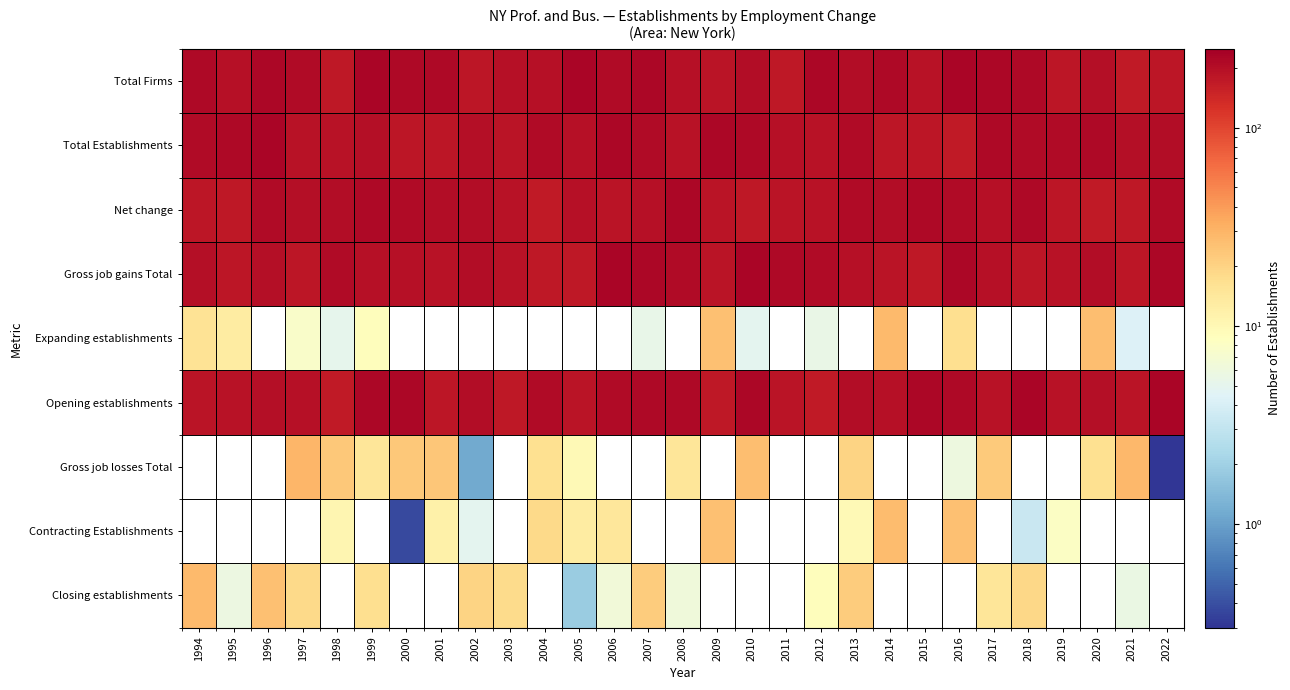

Reading left to right, list all the values displayed in this chart.

Total Firms: 1994=216.4	1995=196.3	1996=221.5	1997=211.8	1998=175.7	1999=228.5	2000=215.7	2001=217.2	2002=177.7	2003=197.0	2004=192.2	2005=225.6	2006=208.6	2007=219.4	2008=196.6	2009=183.6	2010=203.3	2011=173.8	2012=219.7	2013=207.9	2014=215.5	2015=191.3	2016=228.2	2017=223.6	2018=216.7	2019=181.7	2020=198.0	2021=172.6	2022=179.3
Total Establishments: 1994=211.0	1995=214.7	1996=228.1	1997=189.5	1998=192.2	1999=198.2	2000=181.4	2001=177.8	2002=198.5	2003=183.6	2004=210.2	2005=196.2	2006=220.0	2007=212.0	2008=188.7	2009=219.9	2010=218.3	2011=193.2	2012=187.3	2013=210.9	2014=178.4	2015=182.0	2016=170.4	2017=217.2	2018=209.9	2019=212.3	2020=216.8	2021=197.5	2022=204.1
Net change: 1994=178.4	1995=176.9	1996=210.1	1997=198.3	1998=203.9	1999=215.9	2000=208.1	2001=203.2	2002=203.6	2003=188.2	2004=171.8	2005=196.2	2006=182.9	2007=194.5	2008=221.2	2009=184.0	2010=173.5	2011=186.9	2012=187.6	2013=209.7	2014=203.4	2015=217.0	2016=209.9	2017=194.4	2018=218.8	2019=180.0	2020=171.4	2021=175.4	2022=213.3
Gross job gains Total: 1994=197.7	1995=179.7	1996=200.1	1997=179.1	1998=211.8	1999=196.8	2000=192.9	2001=188.1	2002=207.8	2003=191.7	2004=175.3	2005=177.1	2006=227.7	2007=224.5	2008=212.0	2009=186.0	2010=228.2	2011=216.7	2012=213.0	2013=197.0	2014=186.3	2015=175.8	2016=224.2	2017=197.3	2018=182.1	2019=188.4	2020=204.8	2021=180.6	2022=221.4
Expanding establishments: 1994=15.5	1995=13.2	1996=0.0	1997=7.6	1998=5.0	1999=9.0	2000=0.0	2001=0.0	2002=0.0	2003=0.0	2004=0.0	2005=0.0	2006=0.0	2007=5.3	2008=0.0	2009=25.5	2010=4.9	2011=0.0	2012=5.5	2013=0.0	2014=27.5	2015=0.0	2016=17.0	2017=0.0	2018=0.0	2019=0.0	2020=26.3	2021=4.3	2022=0.0
Opening establishments: 1994=186.0	1995=189.9	1996=201.2	1997=196.3	1998=171.3	1999=219.6	2000=223.8	2001=178.4	2002=203.2	2003=176.5	2004=210.3	2005=186.9	2006=209.6	2007=213.6	2008=216.1	2009=176.5	2010=225.0	2011=183.8	2012=172.2	2013=203.3	2014=192.3	2015=219.8	2016=218.5	2017=189.0	2018=227.2	2019=187.5	2020=200.9	2021=185.4	2022=226.2
Gross job losses Total: 1994=0.0	1995=0.0	1996=0.0	1997=29.5	1998=23.5	1999=14.9	2000=23.4	2001=23.6	2002=1.1	2003=0.0	2004=16.3	2005=9.7	2006=0.0	2007=0.0	2008=14.8	2009=0.0	2010=26.2	2011=0.0	2012=0.0	2013=19.9	2014=0.0	2015=0.0	2016=6.0	2017=22.5	2018=0.0	2019=0.0	2020=16.6	2021=28.3	2022=0.0
Contracting Establishments: 1994=0.0	1995=0.0	1996=0.0	1997=0.0	1998=10.7	1999=0.0	2000=0.4	2001=11.7	2002=4.9	2003=0.0	2004=18.2	2005=12.9	2006=14.3	2007=0.0	2008=0.0	2009=25.7	2010=0.0	2011=0.0	2012=0.0	2013=9.8	2014=27.3	2015=0.0	2016=25.5	2017=0.0	2018=3.3	2019=8.0	2020=0.0	2021=0.0	2022=0.0
Closing establishments: 1994=28.0	1995=5.8	1996=26.0	1997=18.3	1998=0.0	1999=17.1	2000=0.0	2001=0.0	2002=19.8	2003=17.8	2004=0.0	2005=1.8	2006=6.4	2007=22.1	2008=6.2	2009=0.0	2010=0.0	2011=0.0	2012=9.1	2013=22.0	2014=0.0	2015=0.0	2016=0.0	2017=14.8	2018=19.0	2019=0.0	2020=0.0	2021=5.7	2022=0.0